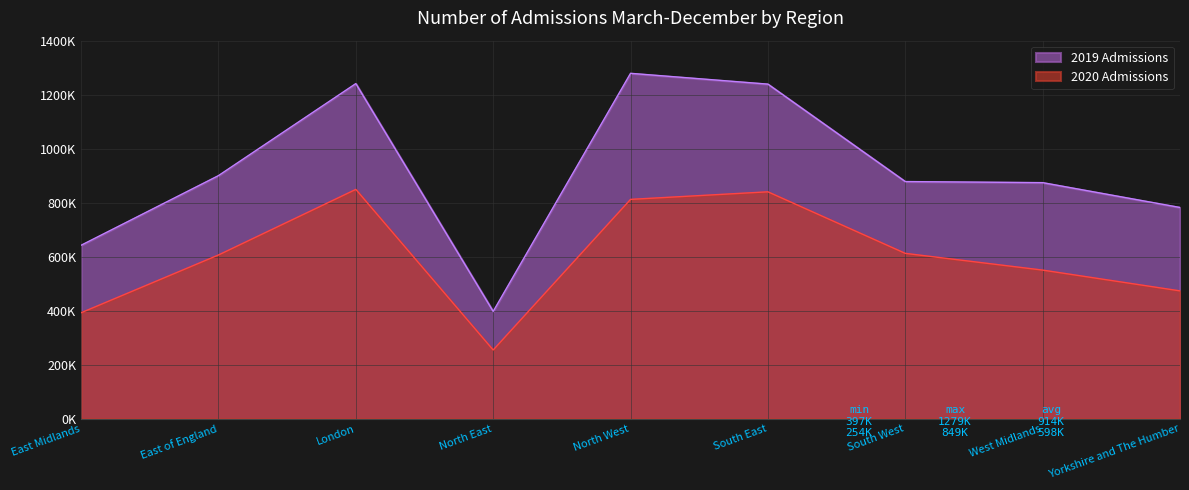

What is the value of the 2020 Admissions point at the 7th from the left?

612000